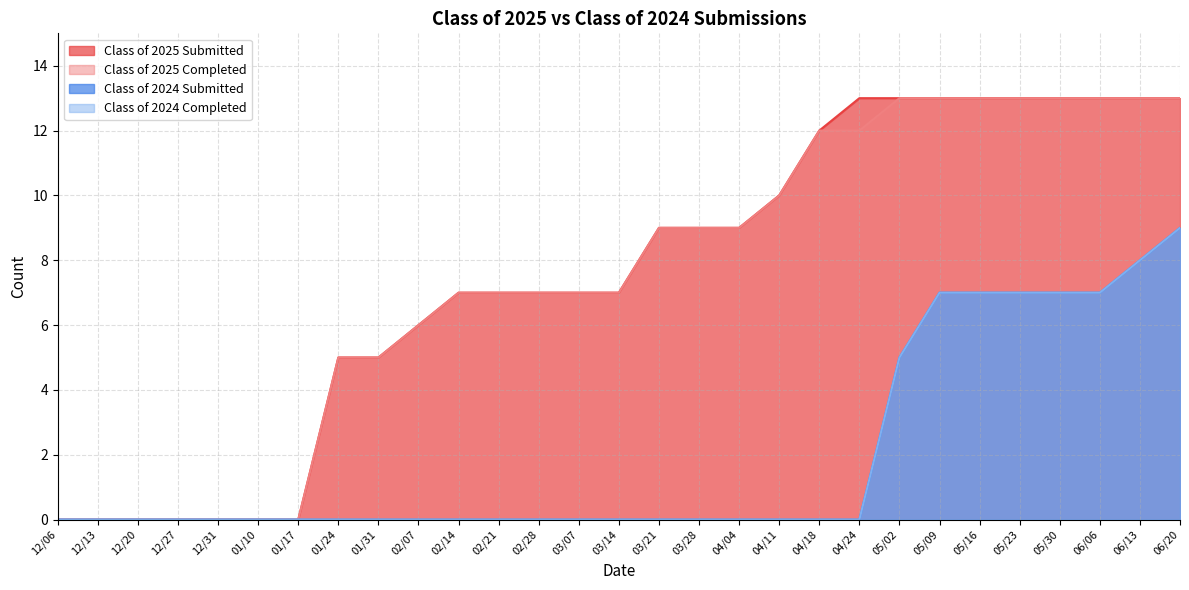

At which label does Class of 2025 Submitted reach its peak?

04/24